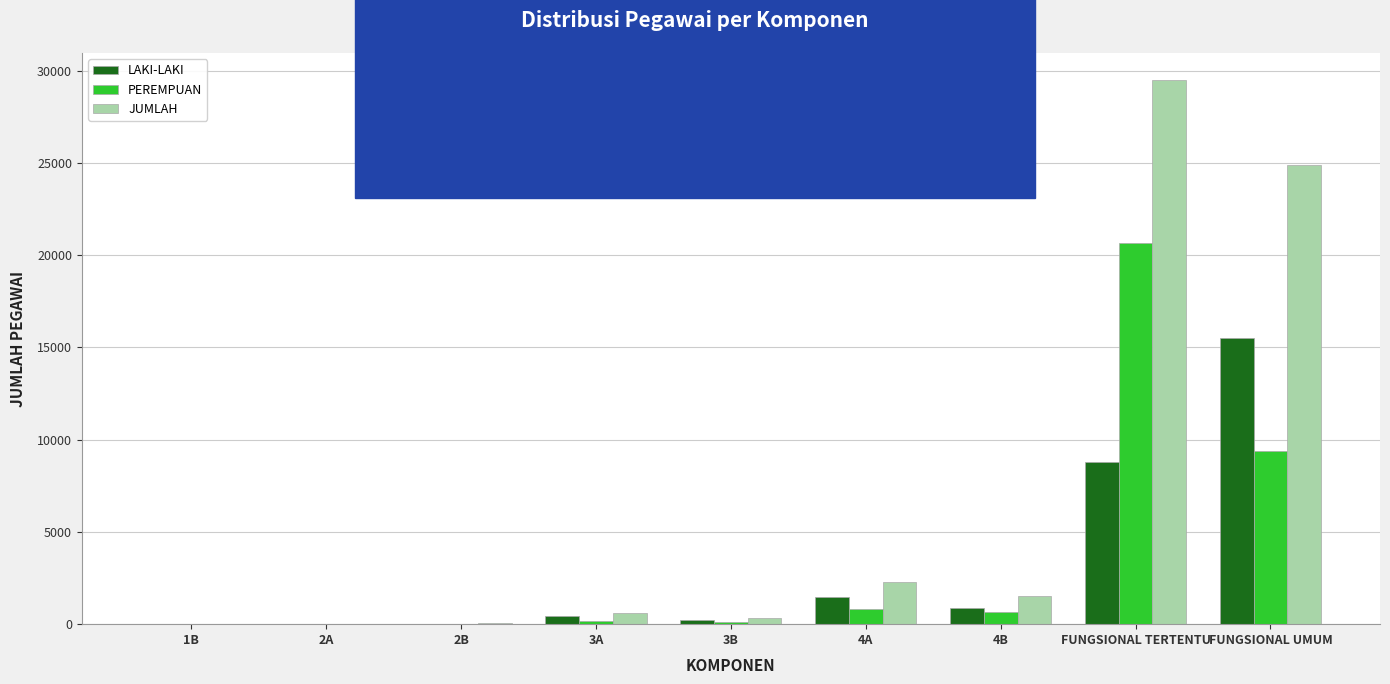

Where is JUMLAH nearest to the value 14740?

FUNGSIONAL UMUM